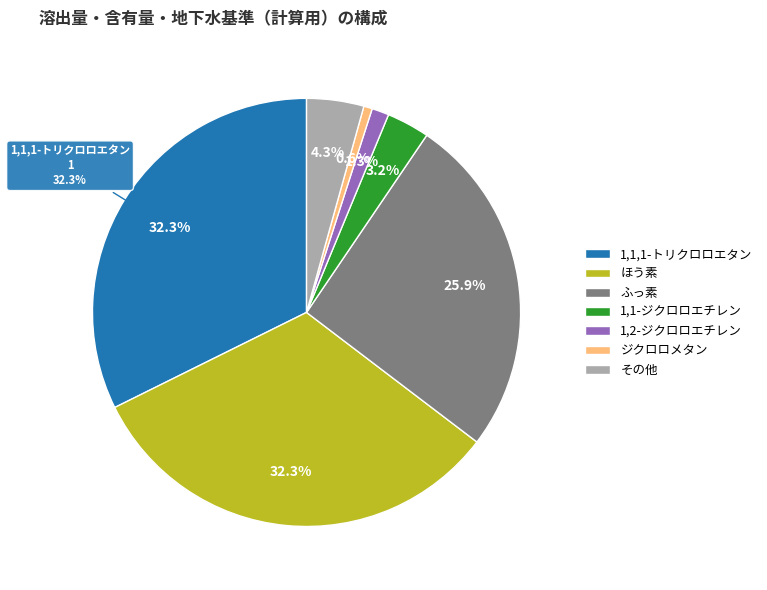

To the nearest percent, what is the combined percentage of ジクロロメタン and テトラクロロエチレン?

1%